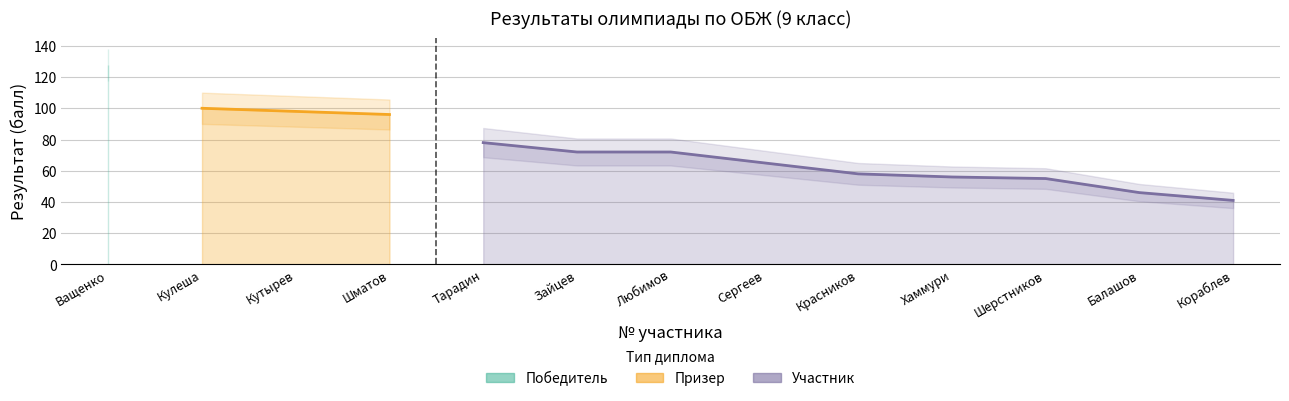

What is the approximate value at 4?

96